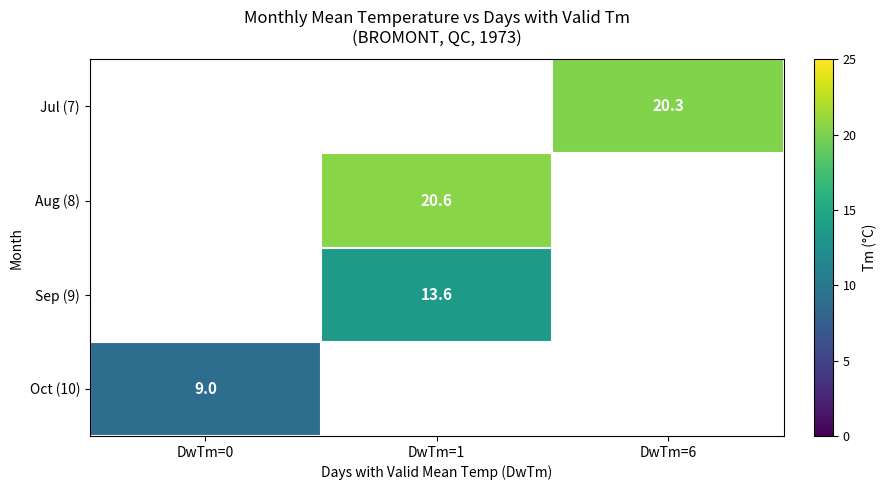

Which label corresponds to the smallest value in the chart?

DwTm=0